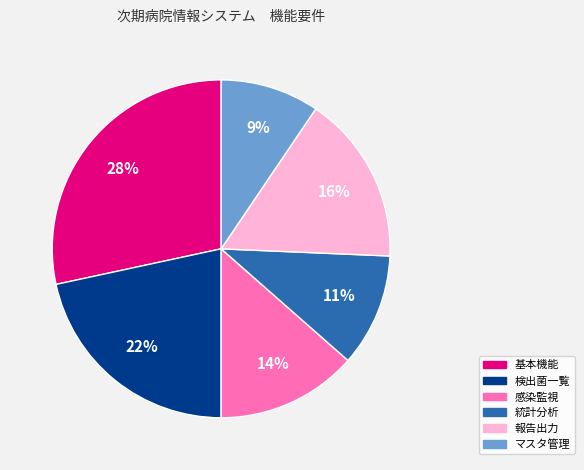

How many slices are in this pie chart?

6